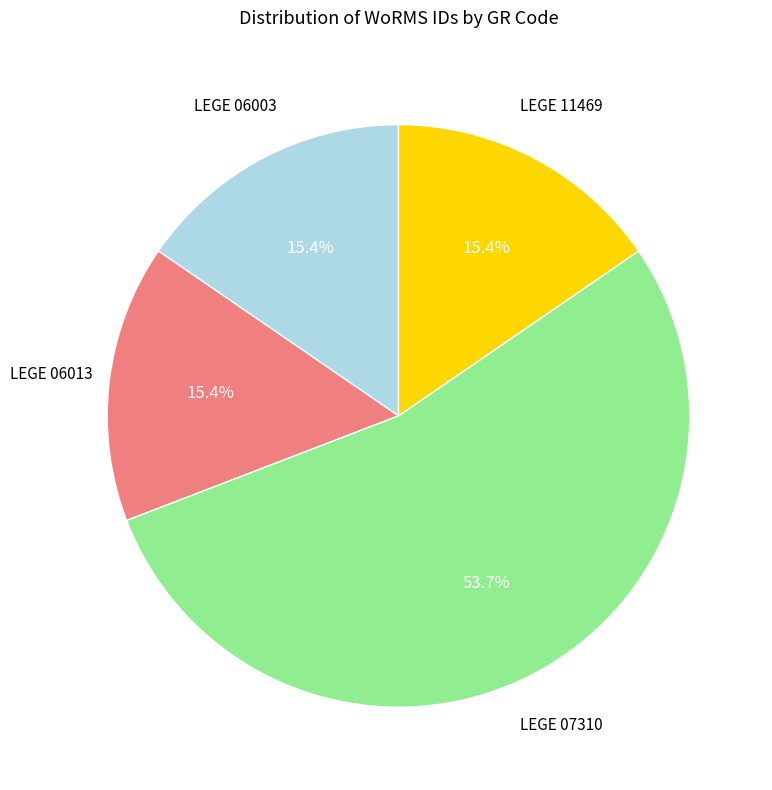

Is there a majority slice in this chart?

Yes